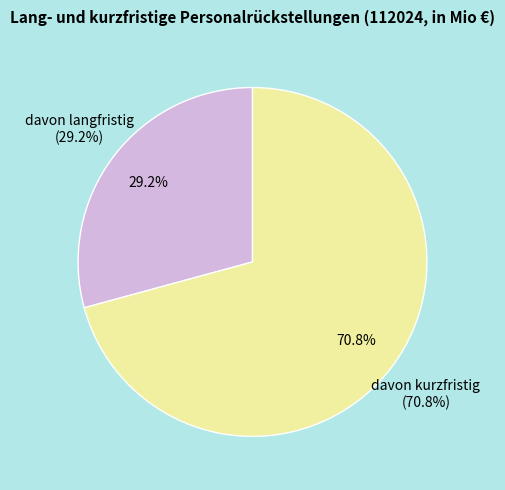

True or false: davon langfristig accounts for 43% of the total.

False